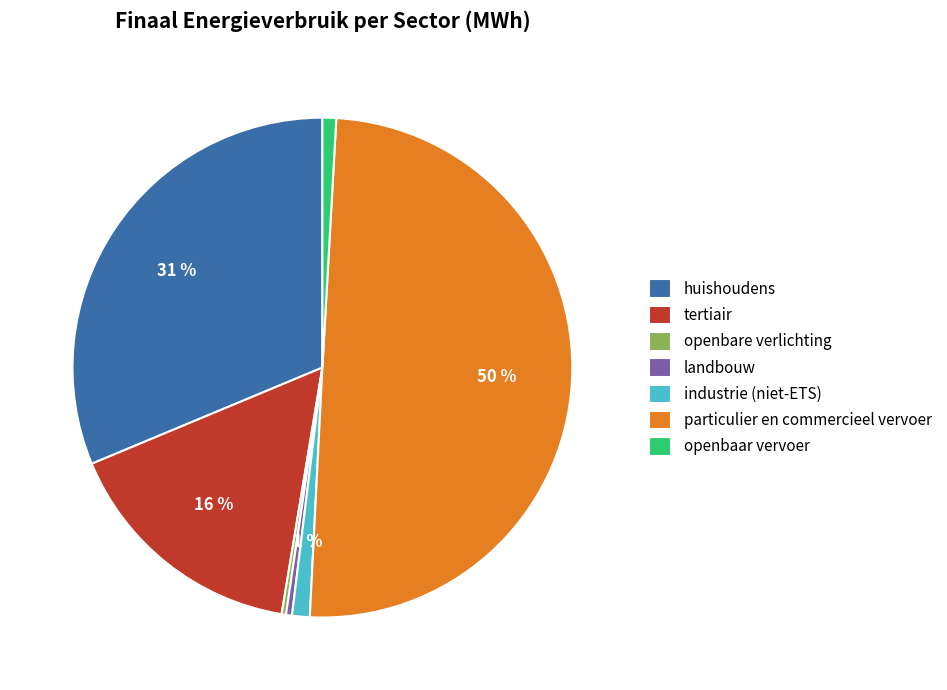

To the nearest percent, what is the combined percentage of tertiair and openbare verlichting?

16%